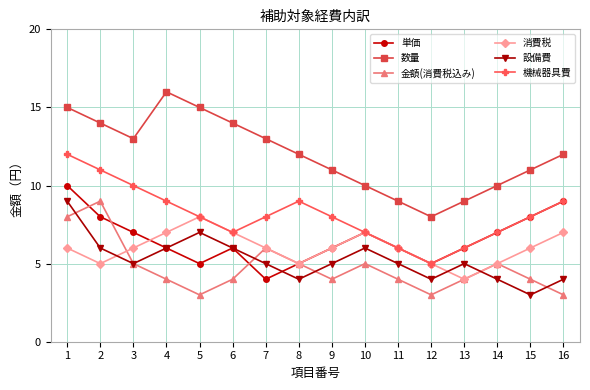

What is the value of the 金額(消費税込み) point at the 5th from the left?

3